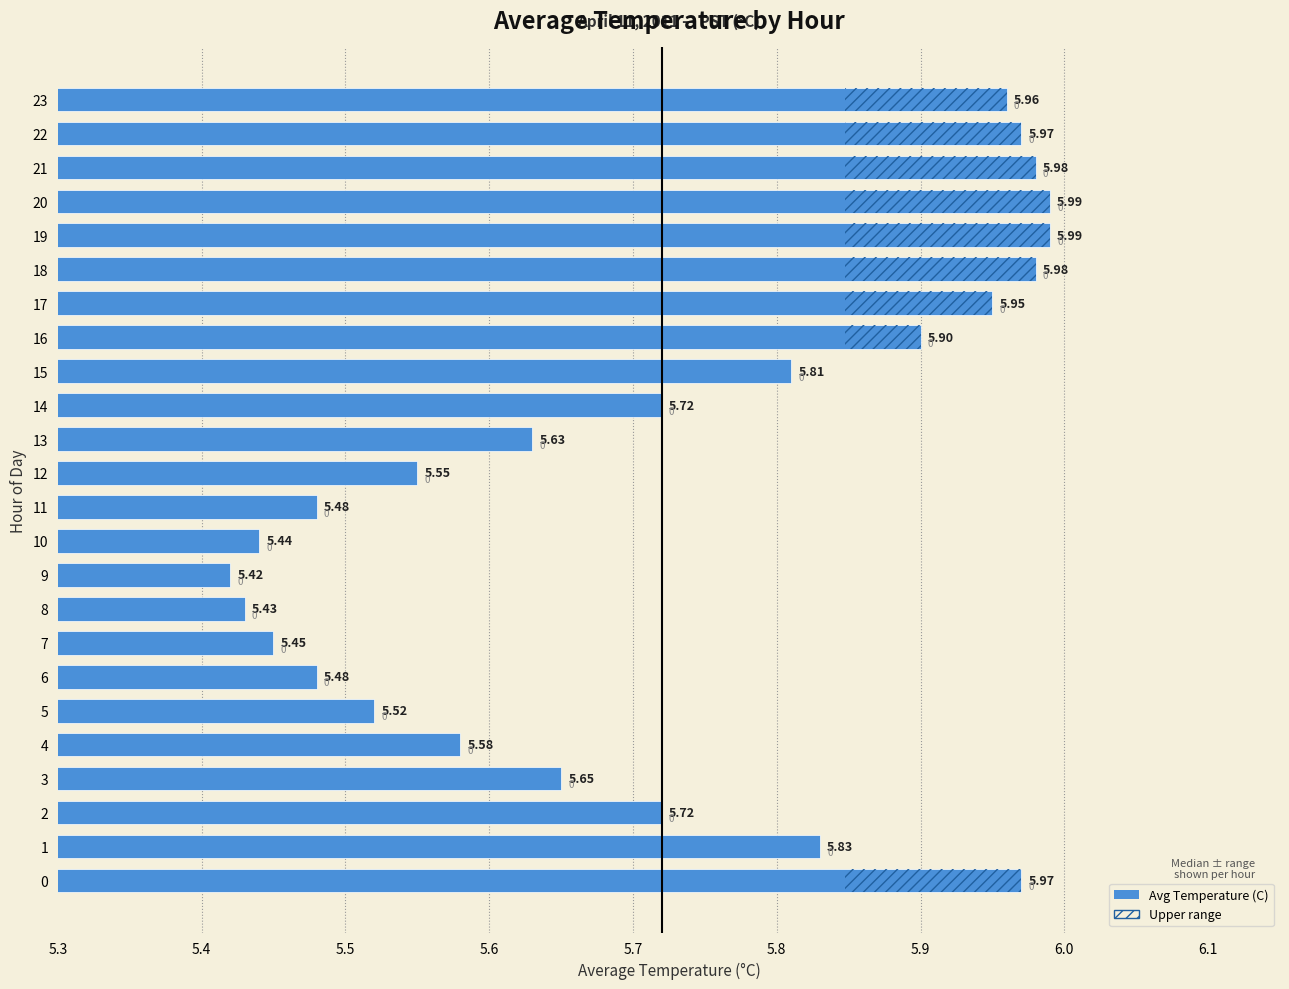

What is the value of the 2nd bar from the left?

5.8